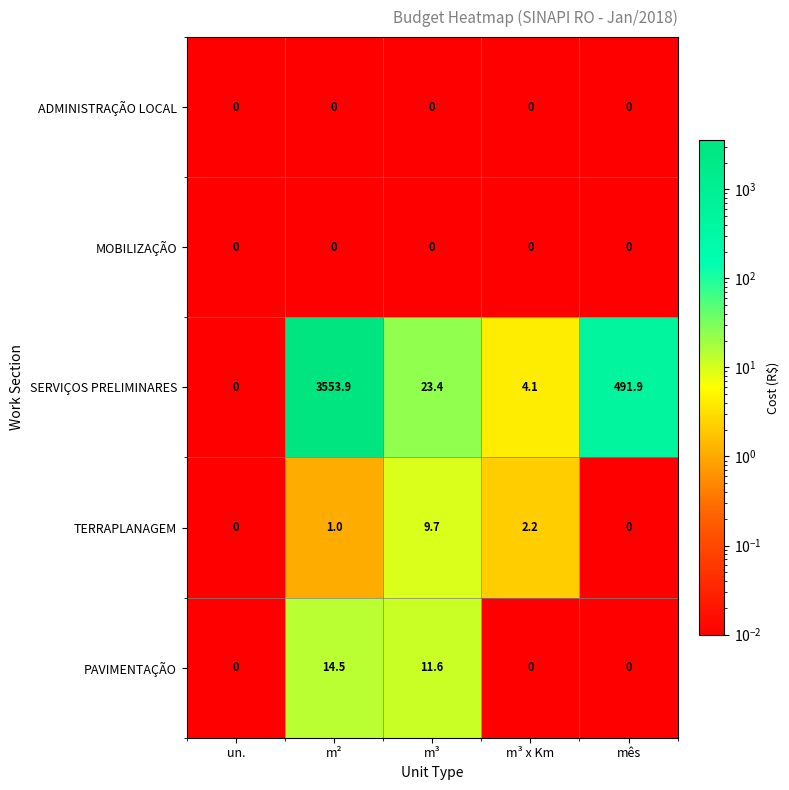

Which series has the largest total across all categories?

SERVIÇOS PRELIMINARES